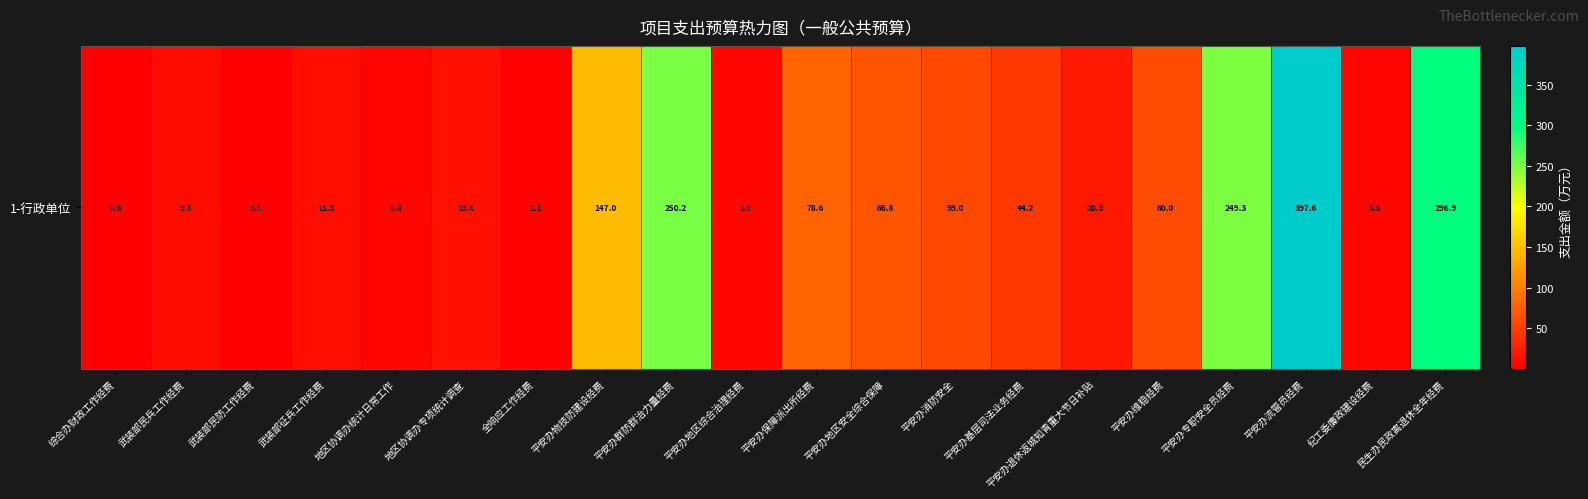

What is the difference between the values at 武装部民兵工作经费 and 武装部征兵工作经费?

1.6